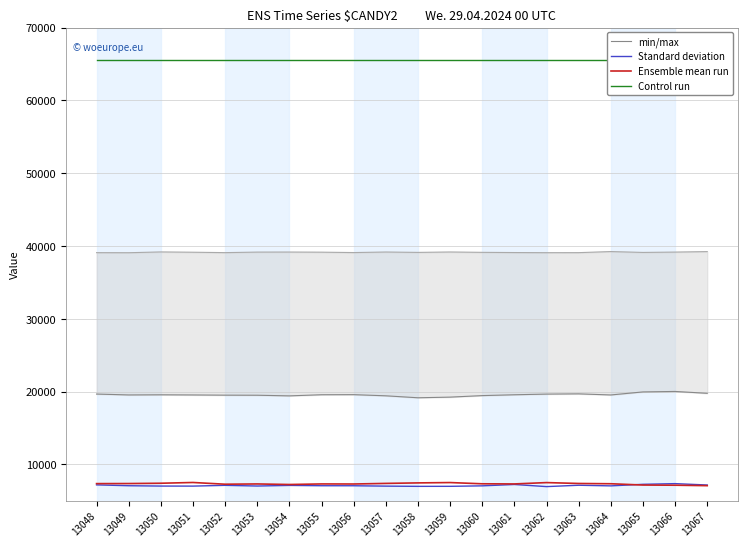

Which series has the largest total across all categories?

Control run